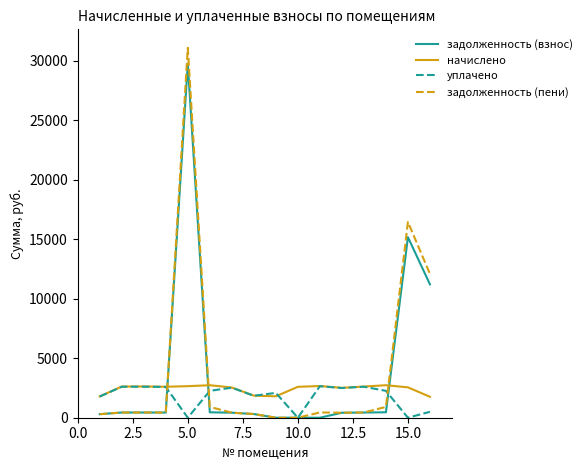

True or false: начислено and задолженность (взнос) intersect in this chart.

True